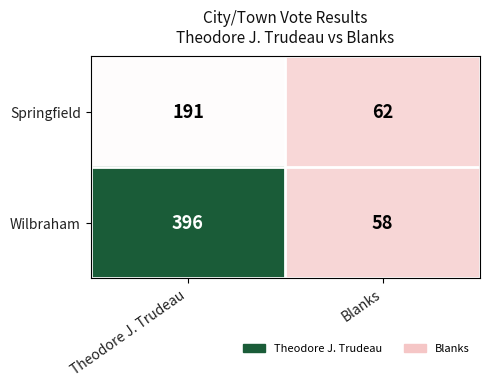

Rank the series by their average value, from lowest to highest.

Springfield, Wilbraham